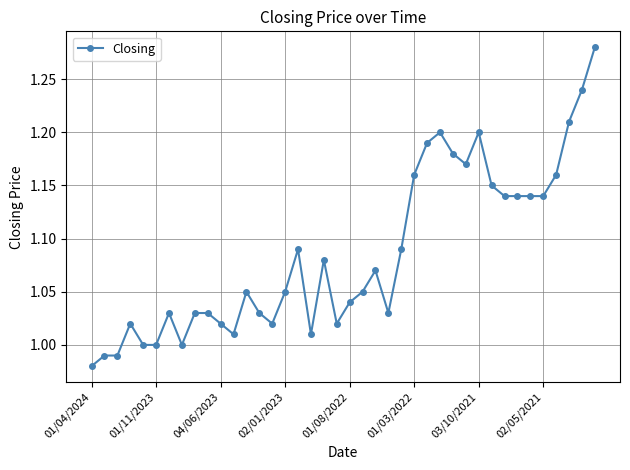

What is the difference between the second highest and minimum values?

0.3